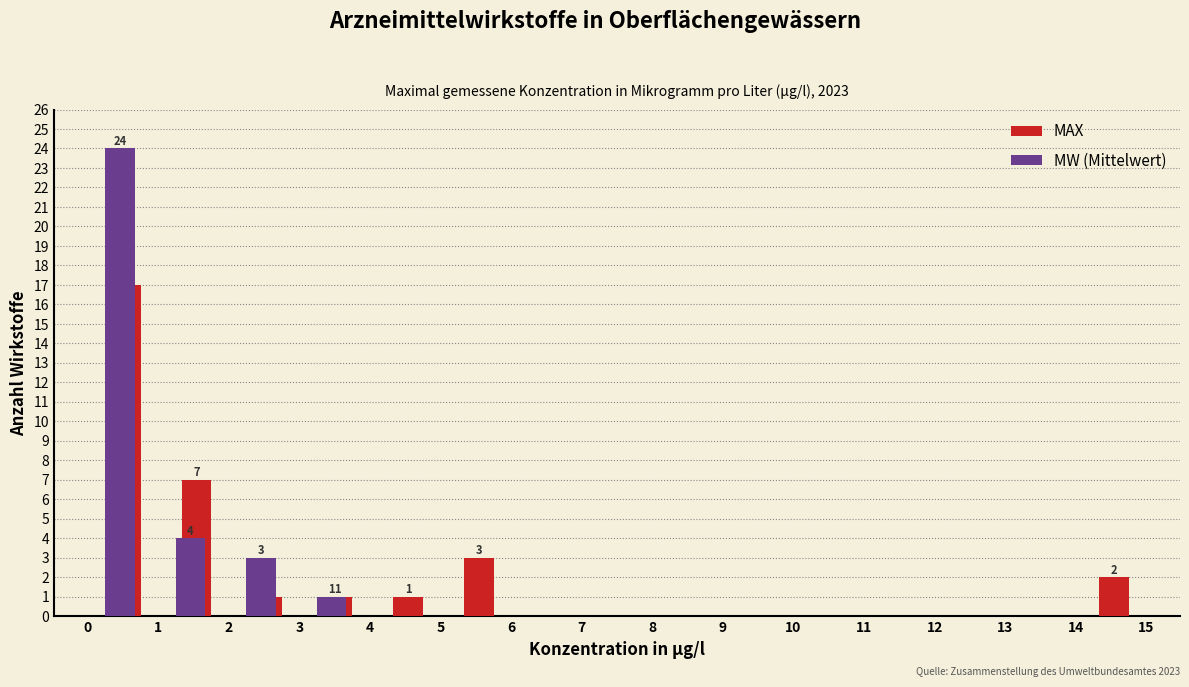

In the MW (Mittelwert) series, which range on the x-axis has the tallest bar?

0 to 1